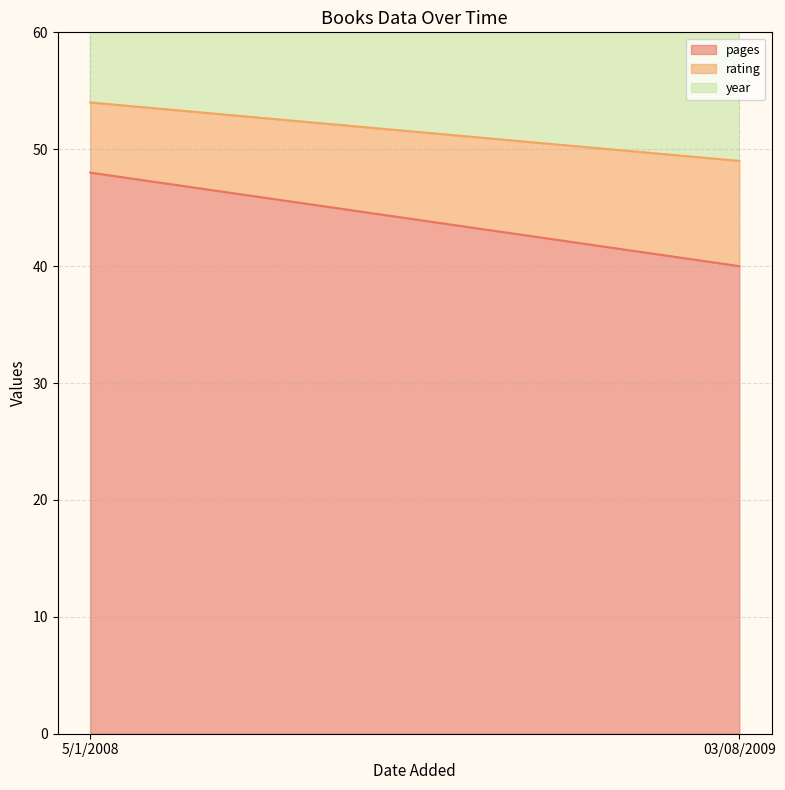

Which series has the widest spread of values?

pages line